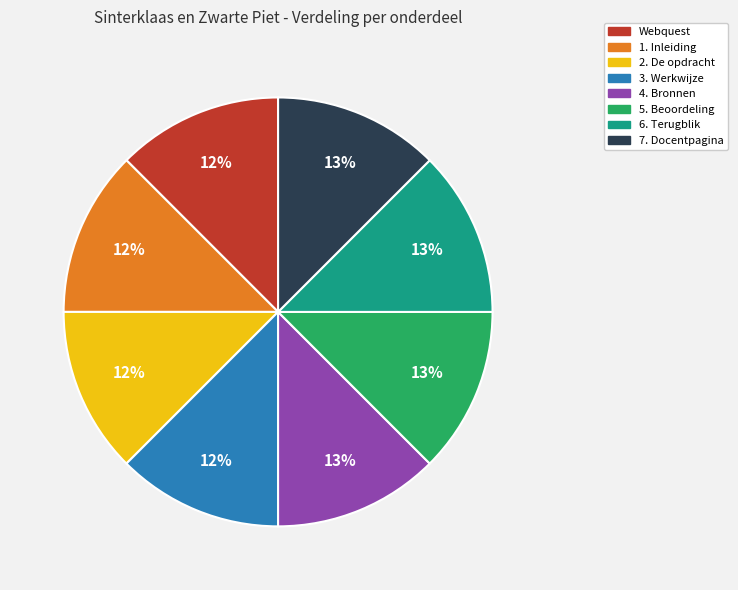

The 7. Docentpagina slice represents 13% of the pie. True or false?

True